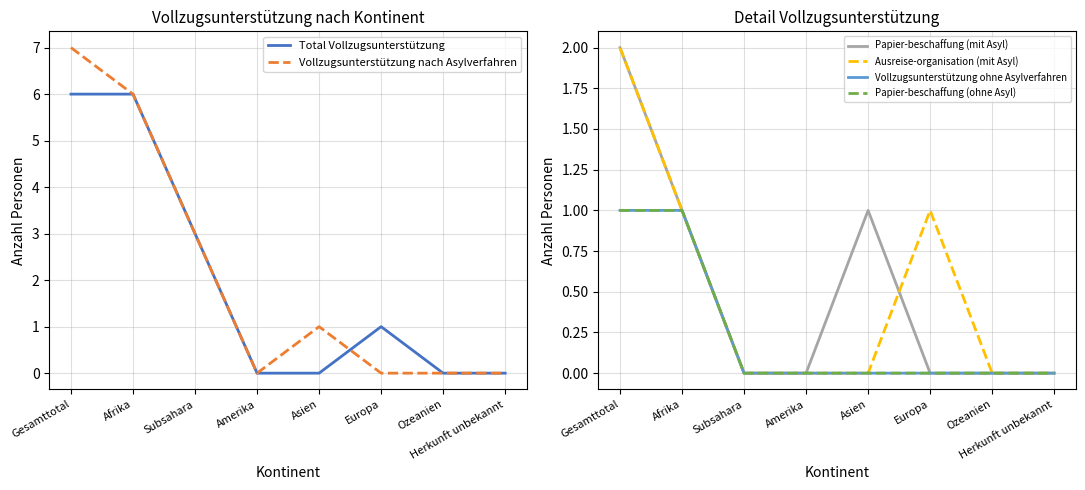

What is the sum of the Ausreise-organisation (mit Asyl) values at Subsahara and Gesamttotal?

2